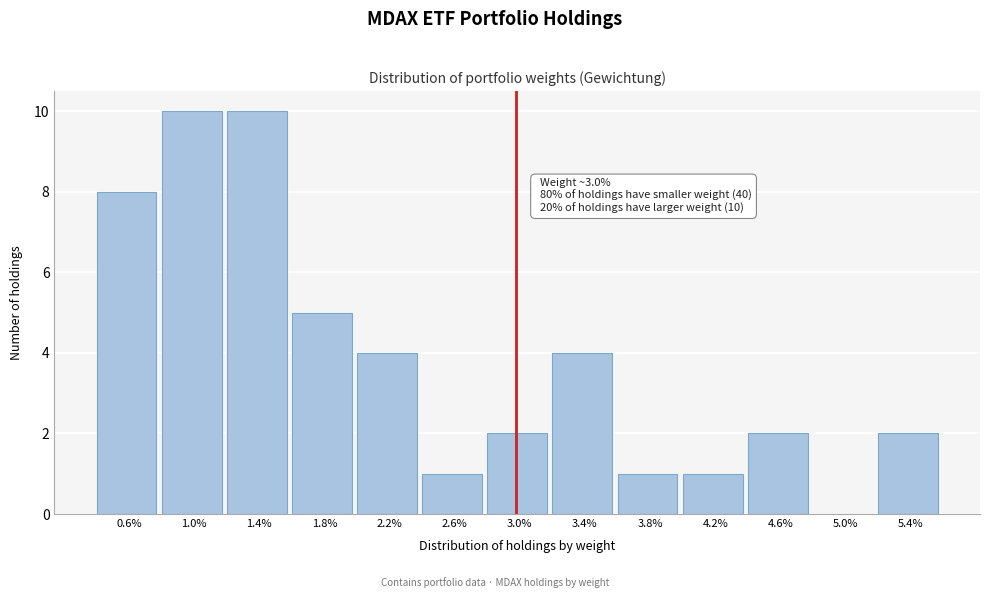

Reading right to left, what are all the values shown in this chart?

5.4%=2	5.0%=0	4.6%=2	4.2%=1	3.8%=1	3.4%=4	3.0%=2	2.6%=1	2.2%=4	1.8%=5	1.4%=10	1.0%=10	0.6%=8